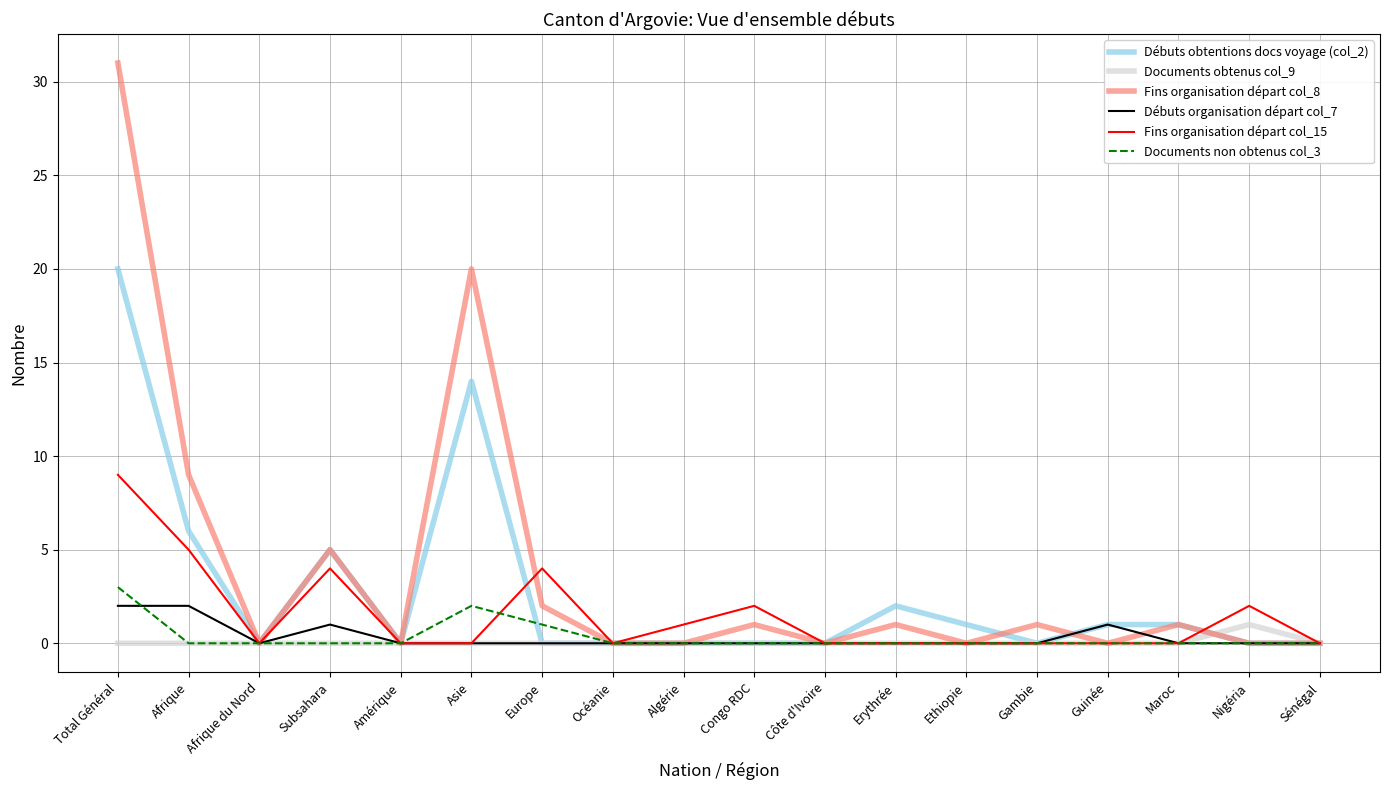

List the series in order of their peak value, highest first.

Fins organisation départ col_8, Débuts obtentions docs voyage (col_2), Fins organisation départ col_15, Documents non obtenus col_3, Débuts organisation départ col_7, Documents obtenus col_9